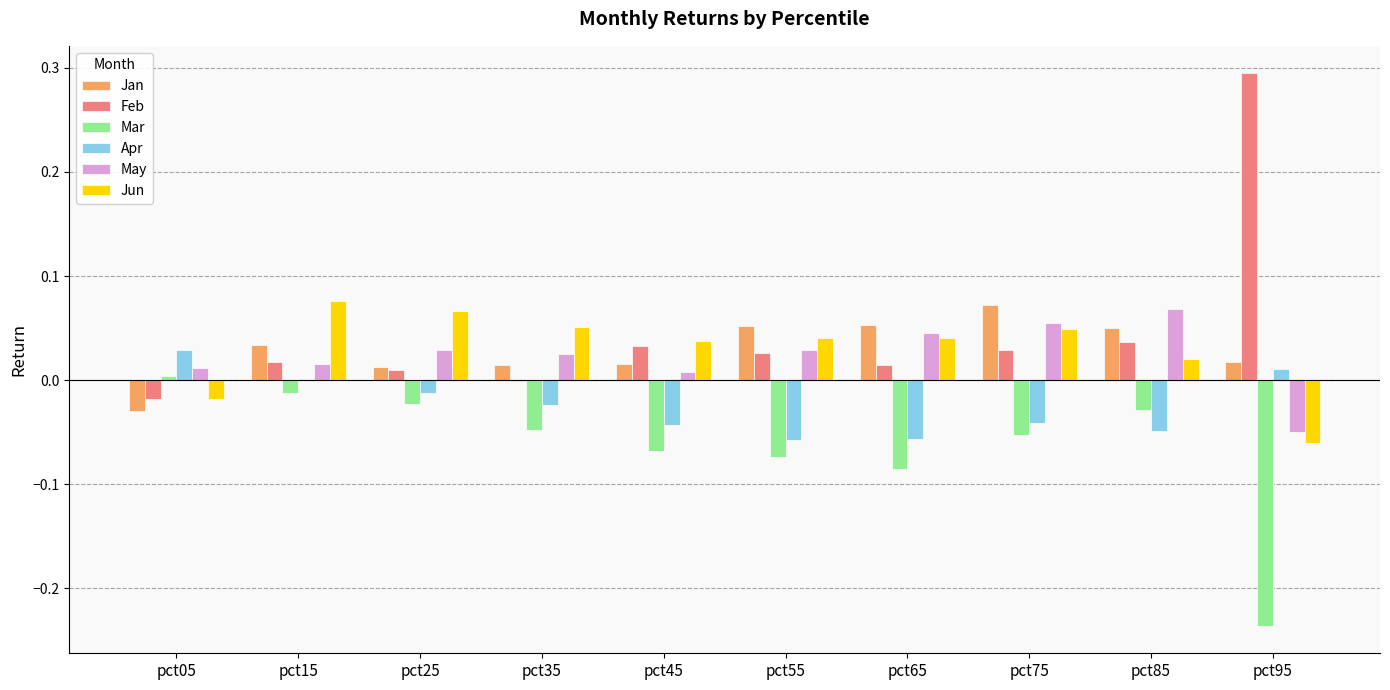

How many values in May are above zero?

9